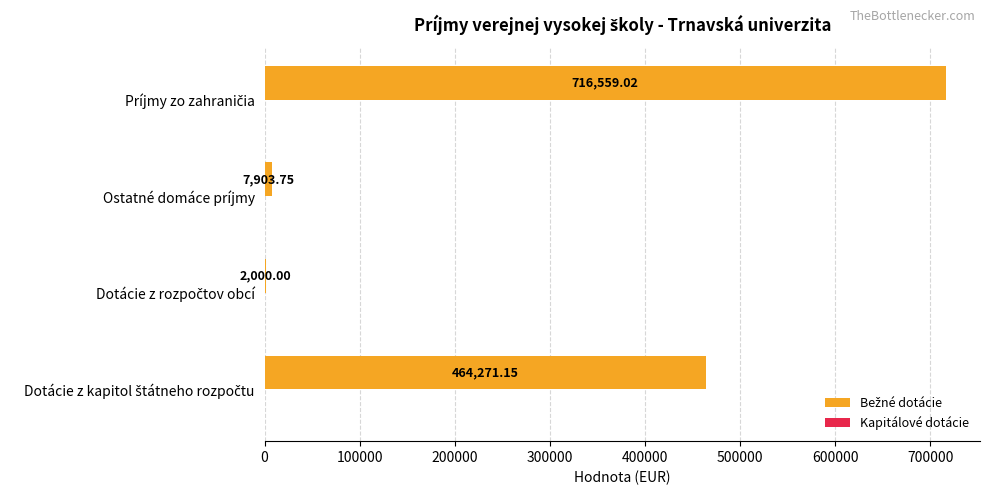

What is the sum of all values?

1190733.9